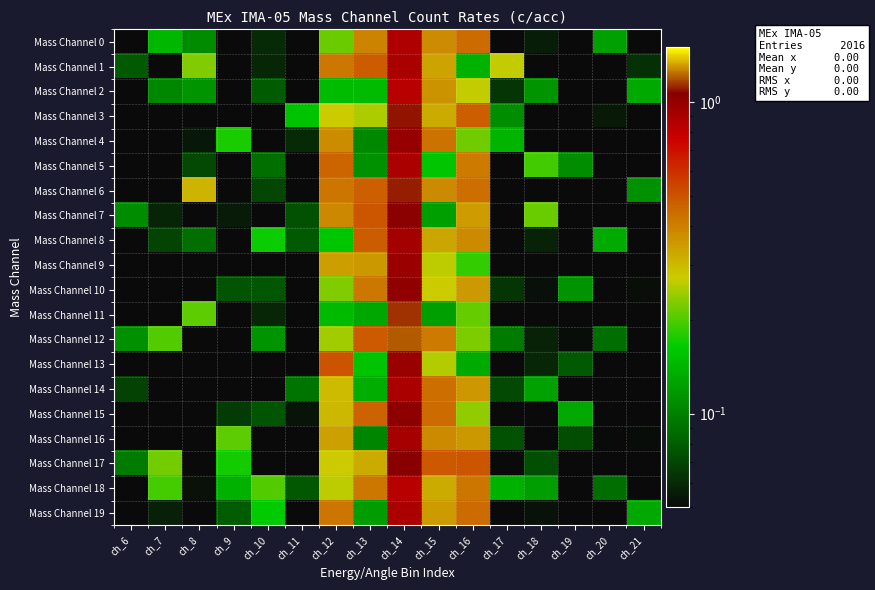

Between ch_20 and ch_7, which is larger?

ch_7